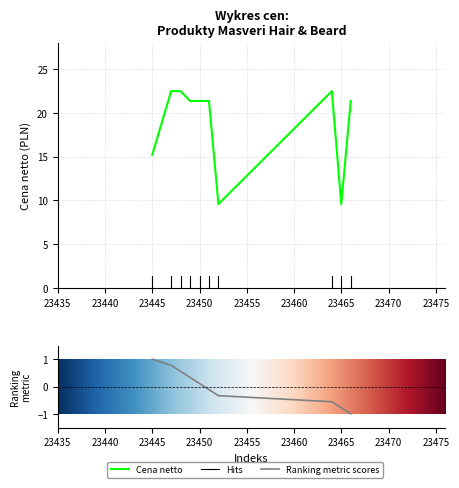

Reading left to right, list all the values displayed in this chart.

15.2	22.5	22.5	21.3	21.3	21.3	9.6	22.5	9.6	21.3